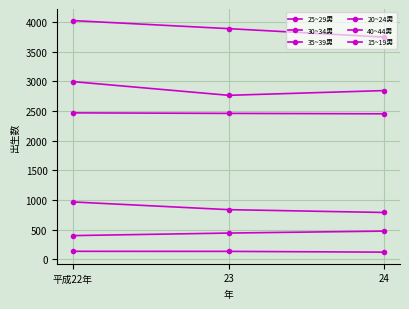

How many categories are shown in the chart?

3